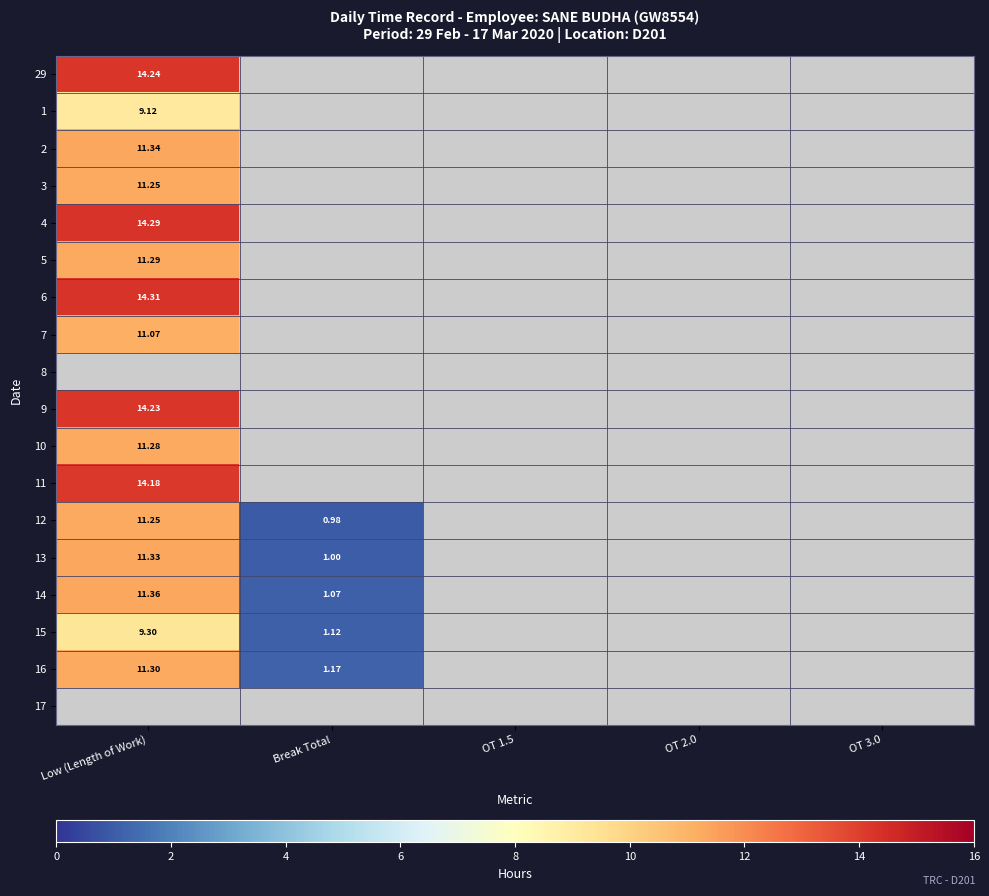

Which has a higher value, OT 2.0 or OT 1.5?

OT 1.5